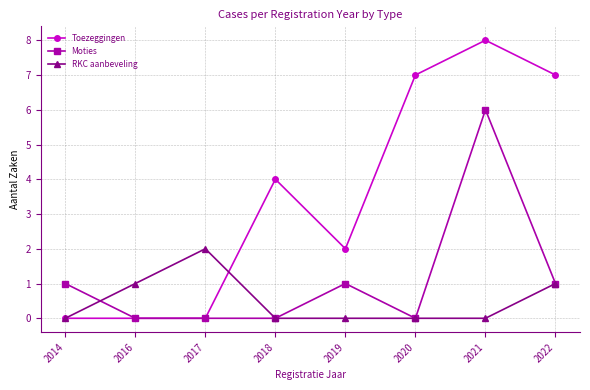

What is the value of the Moties point at the 7th from the left?

6